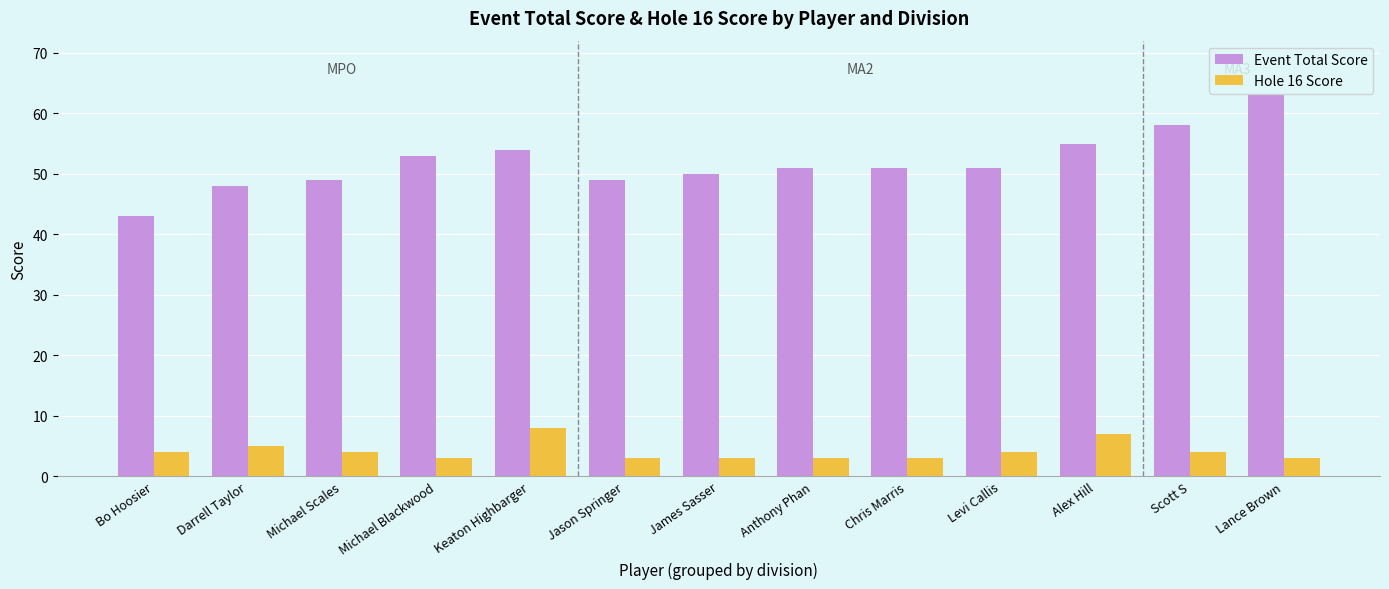

The value of Event Total Score at Michael Scales is 15. True or false?

False